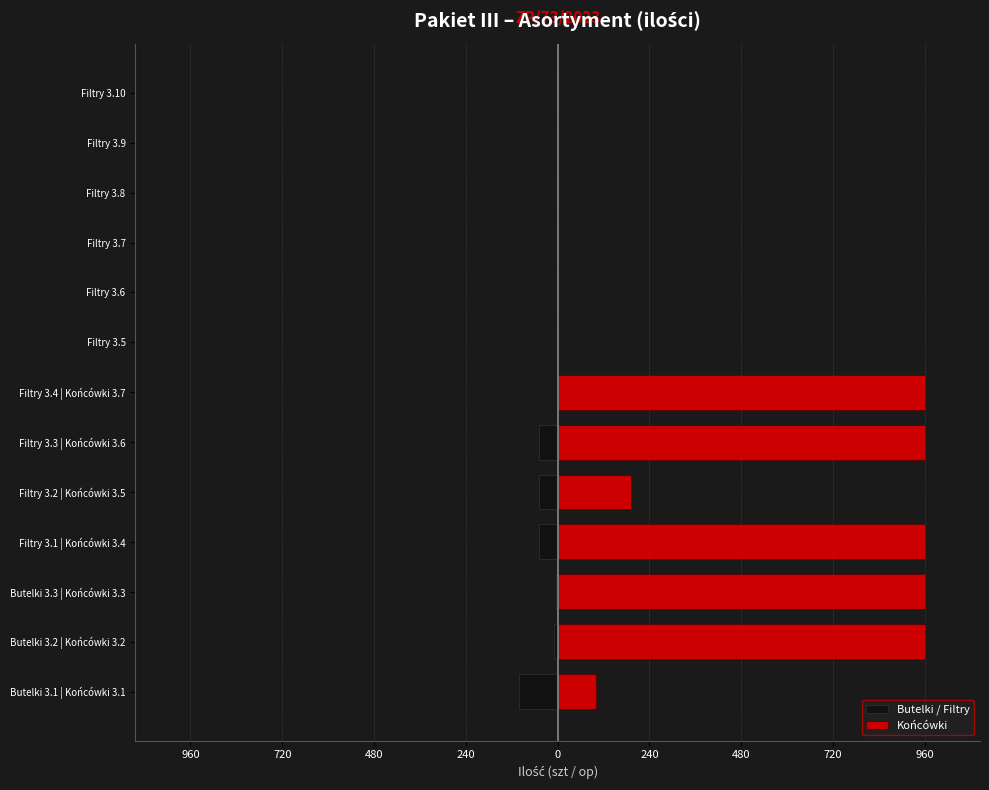

Reading right to left, extract all data points from this chart.

Butelki / Filtry: -1	-1	-1	-1	-1	-1	-1	-50	-50	-50	-5	-10	-100
Końcówki: 0	0	0	0	0	0	960	960	192	960	960	960	100